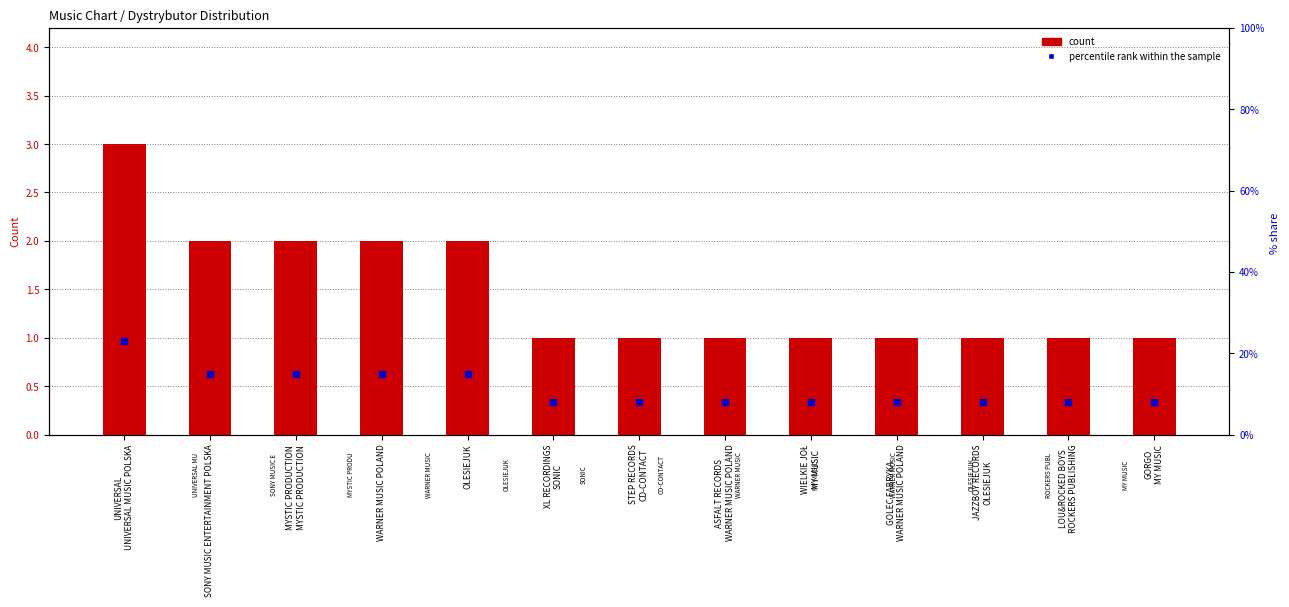

What is the total value across all series at JAZZBOY RECORDS
OLESIEJUK?

9